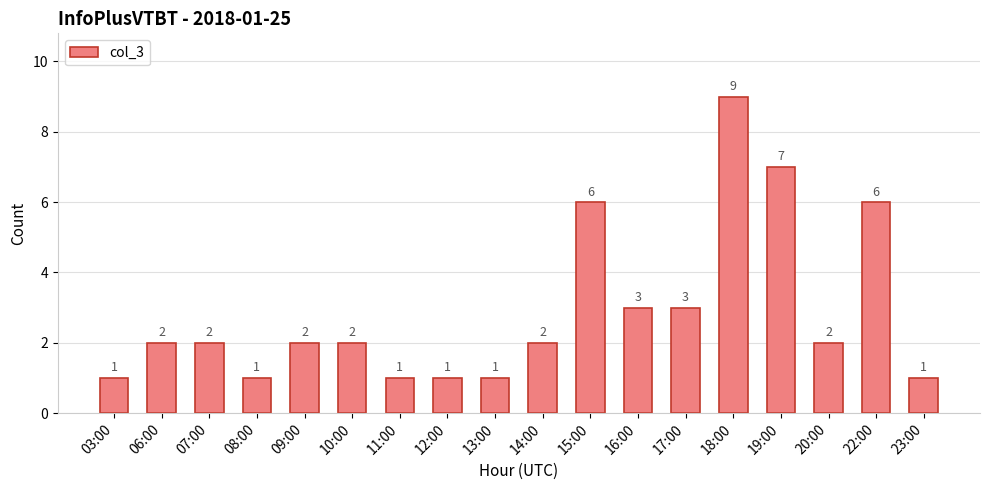

What is the label of the 16th bar from the left?

20:00